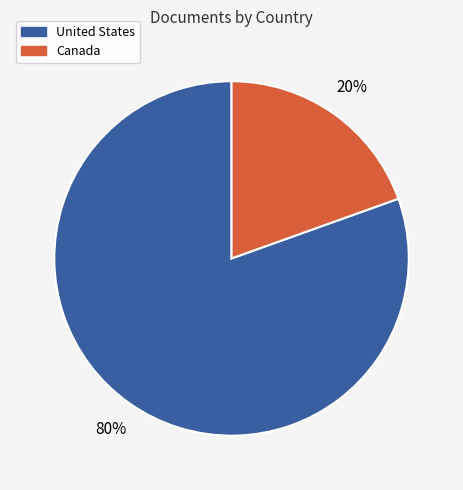

To the nearest percent, what is the combined percentage of United States and Canada?

100%